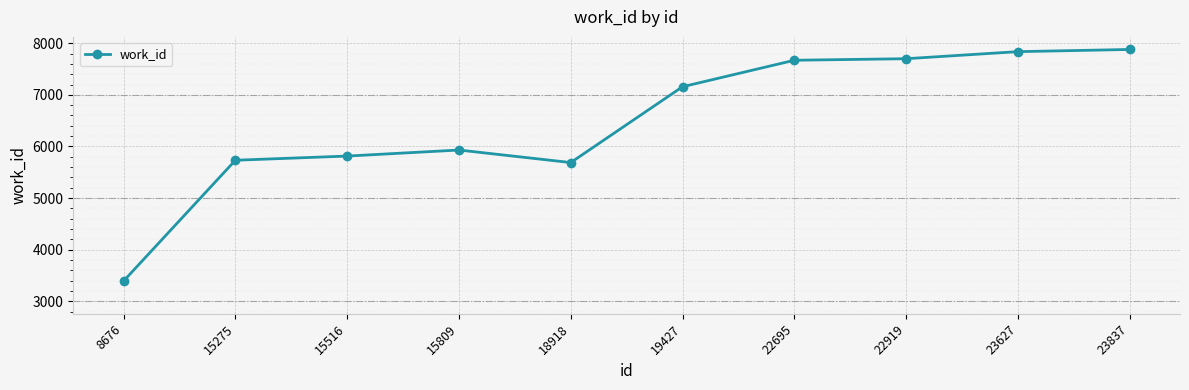

What value does the data have at 15275, to the nearest 100?

5700